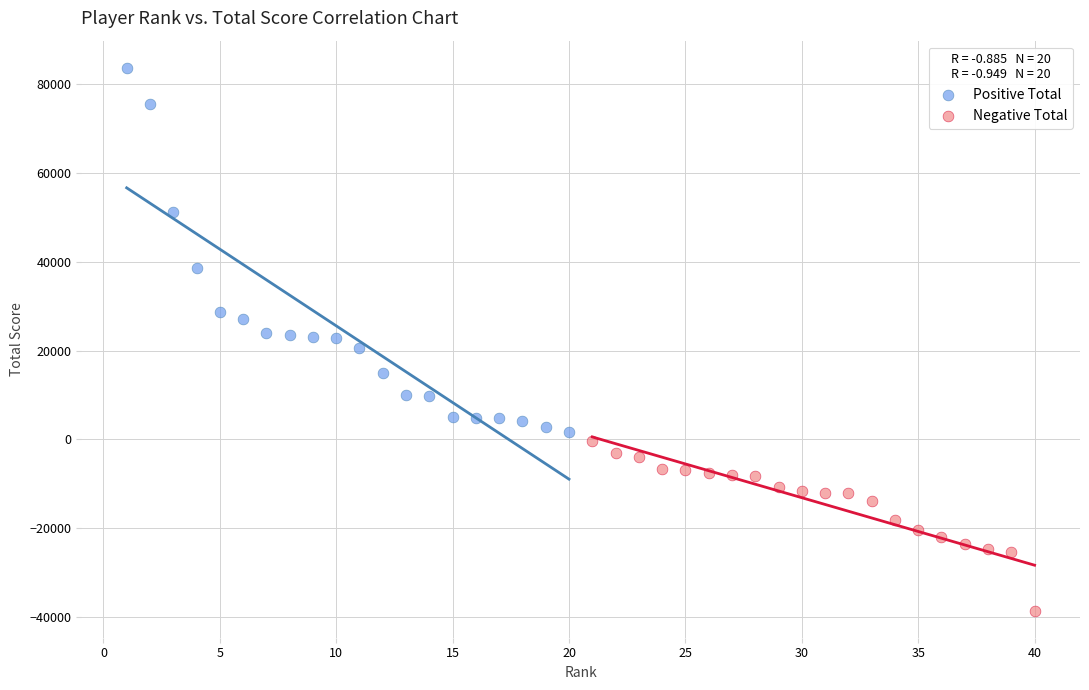

Which series has the widest spread of Y values?

Positive Total